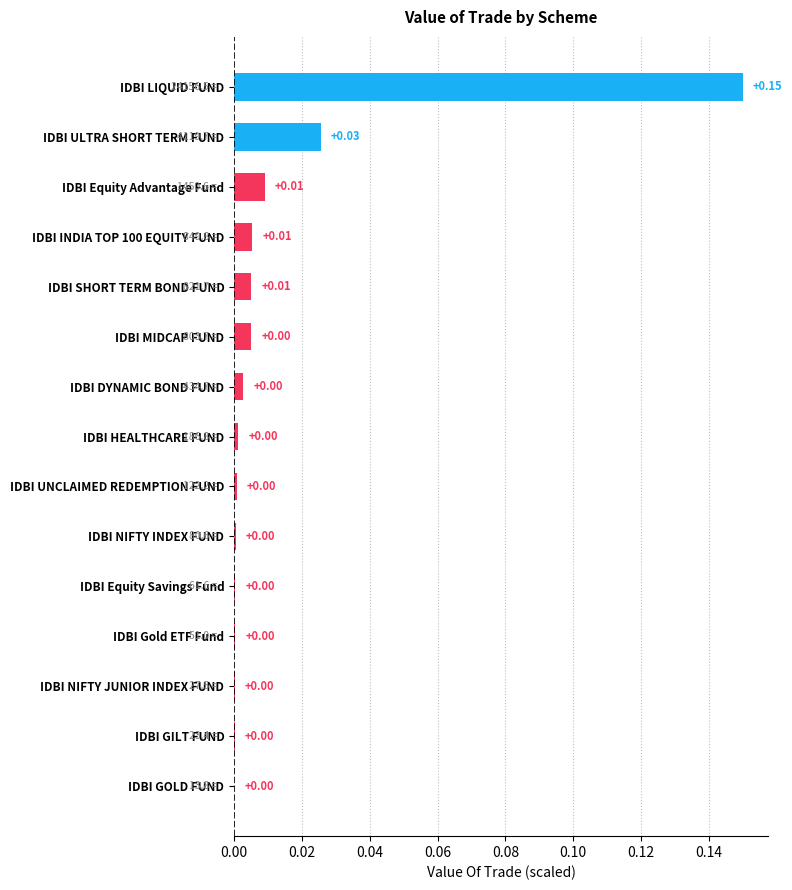

At which category does the chart reach its peak across all series?

IDBI LIQUID FUND